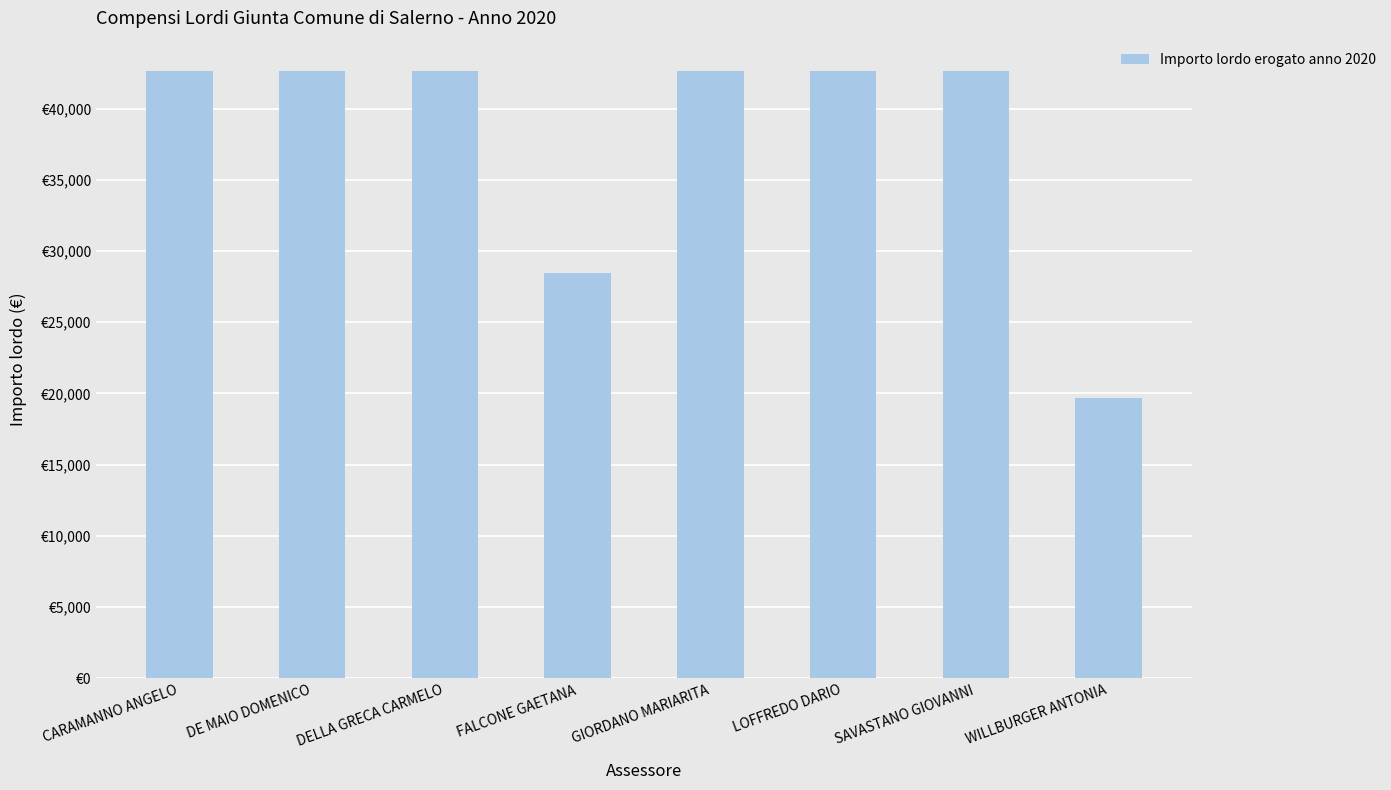

What is the difference between the values at LOFFREDO DARIO and WILLBURGER ANTONIA?

22958.0